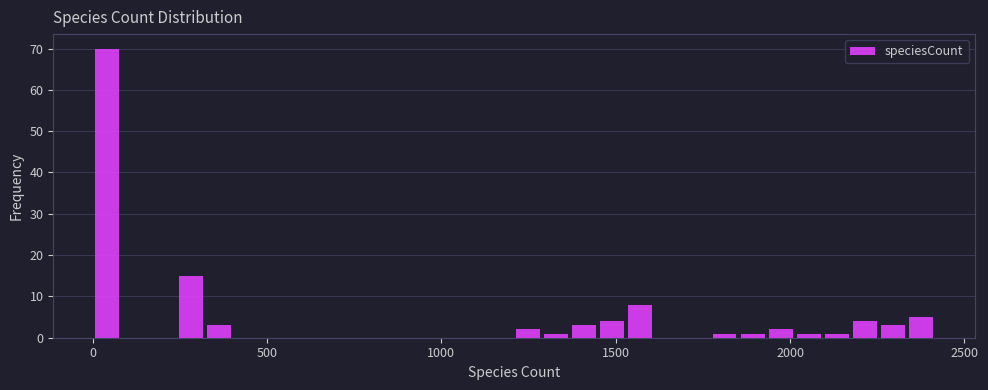

Read against the x-axis, roughly where is the centre of the tallest bar?

50